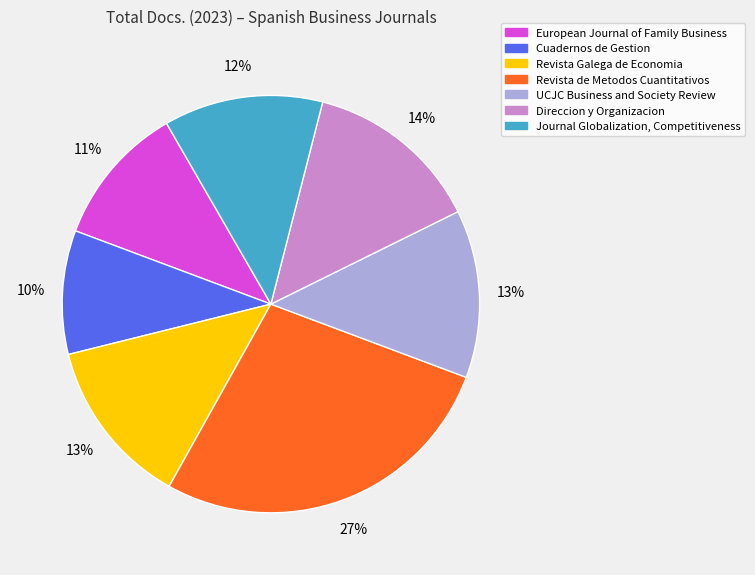

To the nearest percent, what is the combined percentage of European Journal of Family Business and Cuadernos de Gestion?

21%